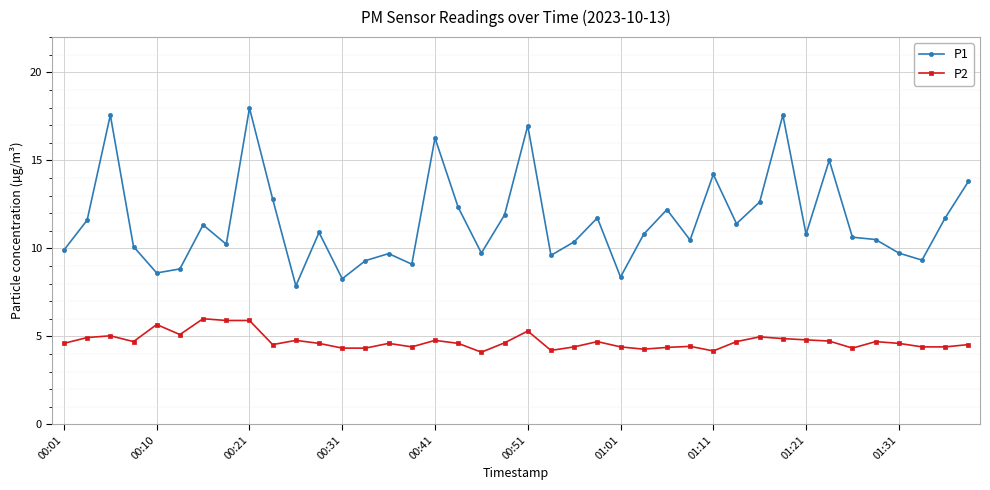

What is the minimum value for P1?

7.9